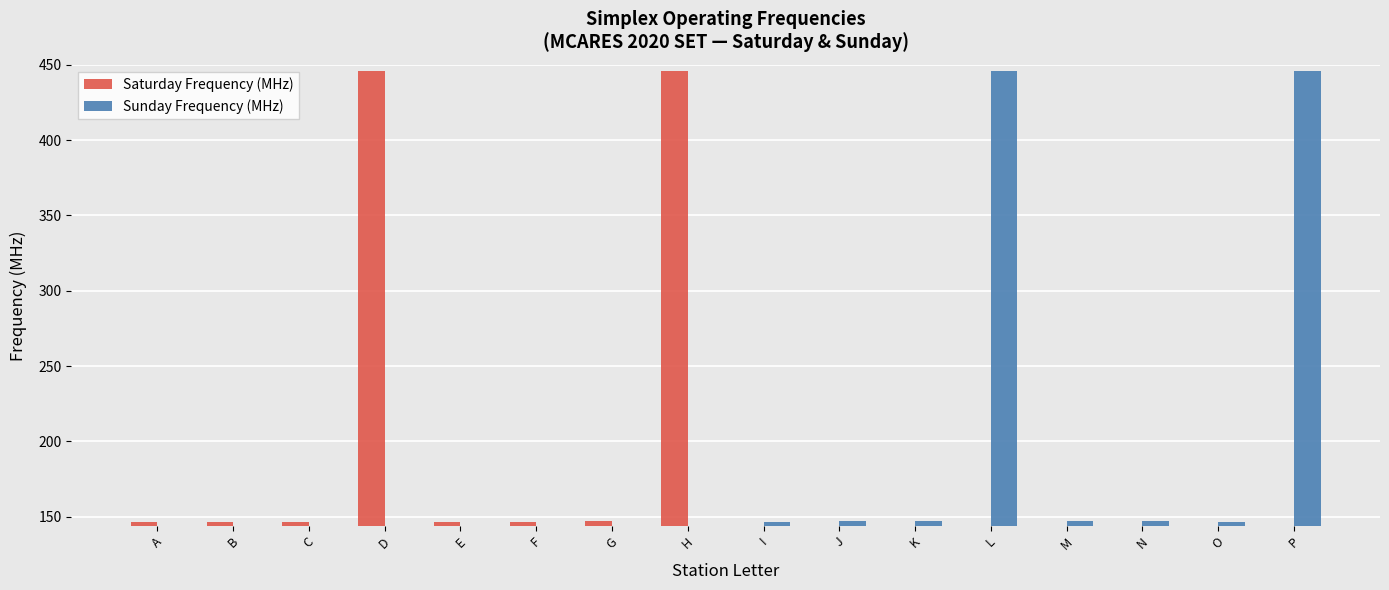

Which series has the widest spread of values?

Sunday Frequency (MHz)